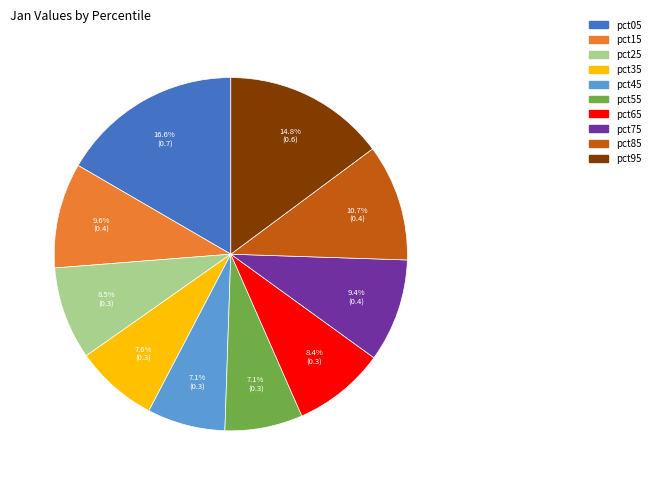

How many slices are in this pie chart?

10